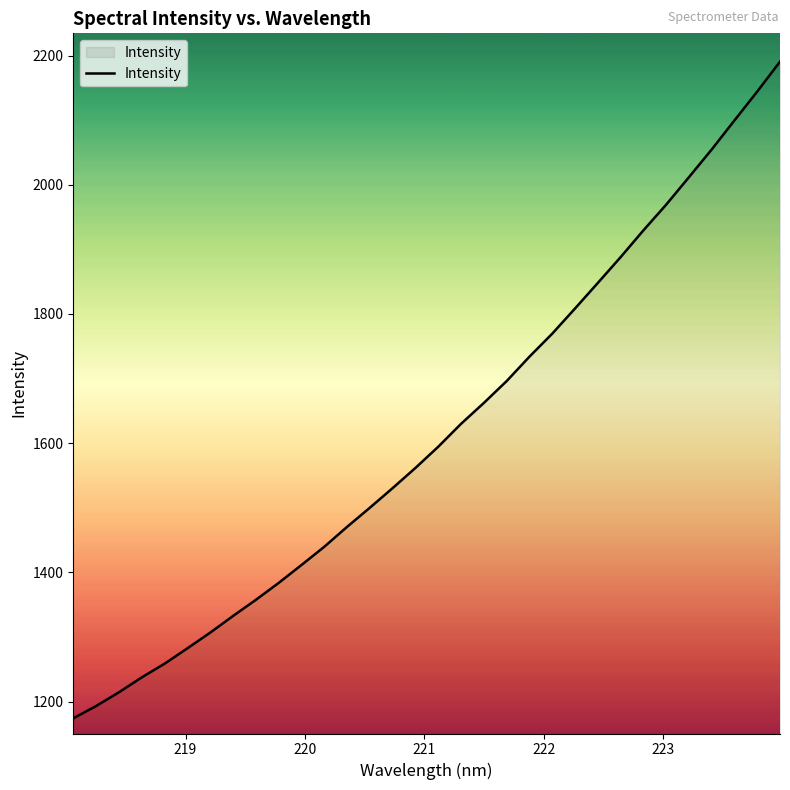

Does the chart display data point markers on the line(s)?

No